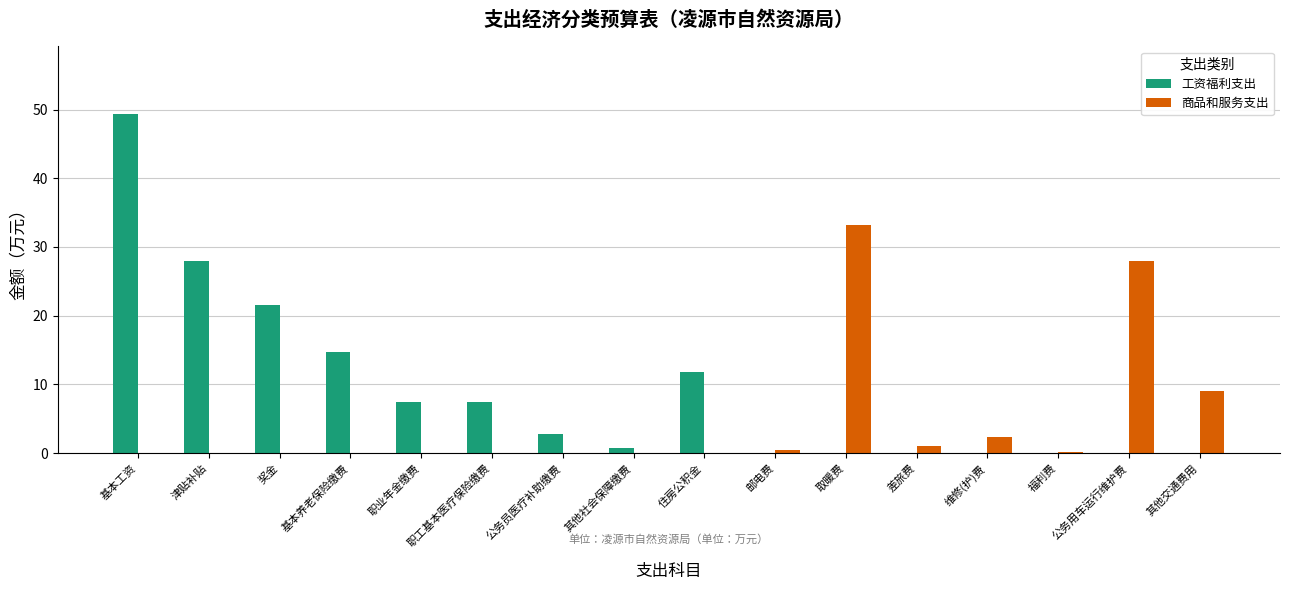

Between 奖金 and 福利费, which series saw the biggest shift?

工资福利支出